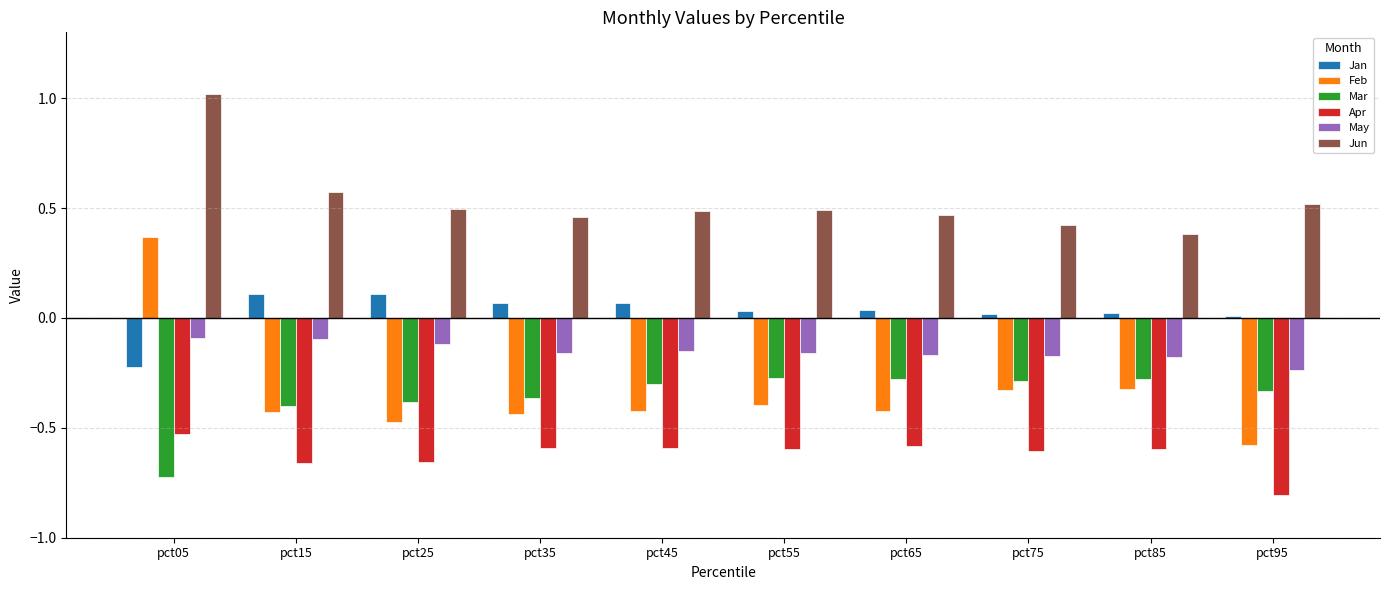

Which category has the lowest value across all series?

pct95